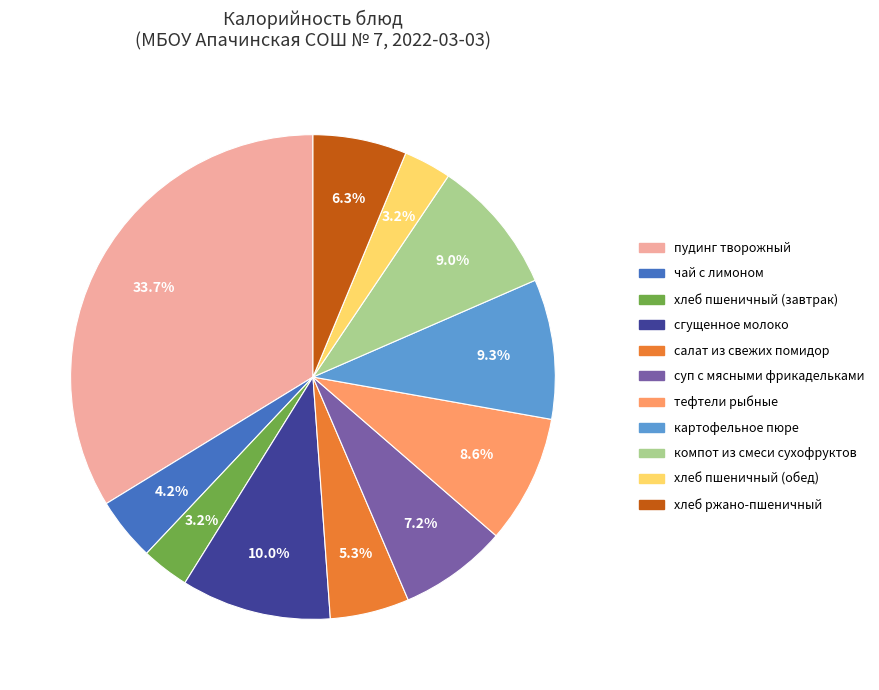

What is the largest slice in the pie chart?

пудинг творожный